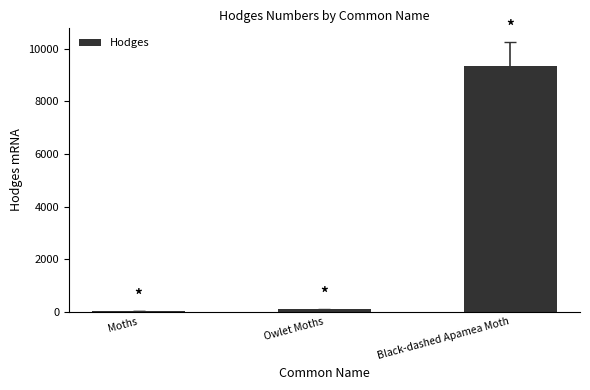

Between Owlet Moths and Black-dashed Apamea Moth, which is larger?

Black-dashed Apamea Moth